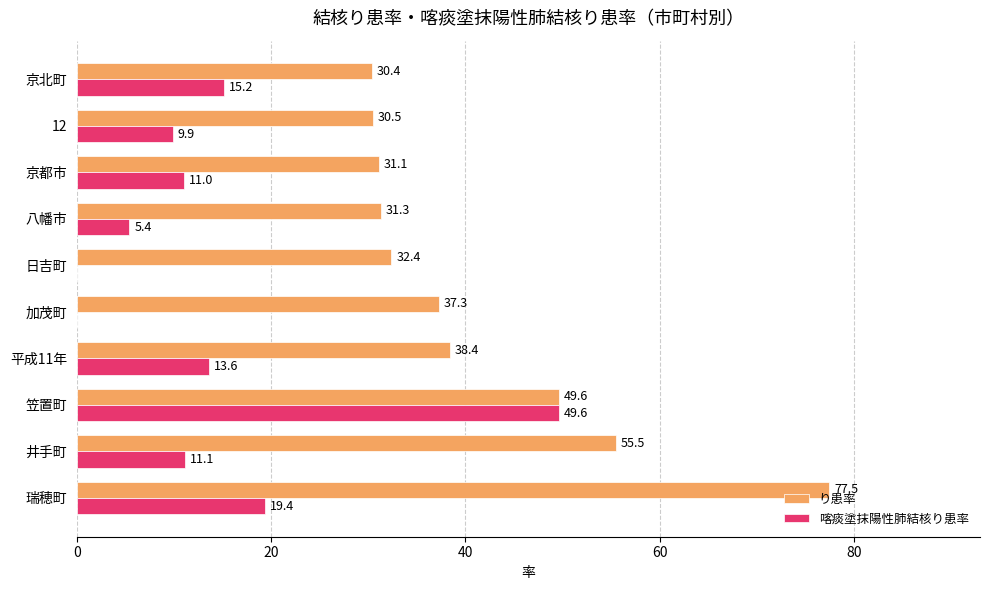

The り患率 series shows 38.4 at 平成11年. True or false?

True